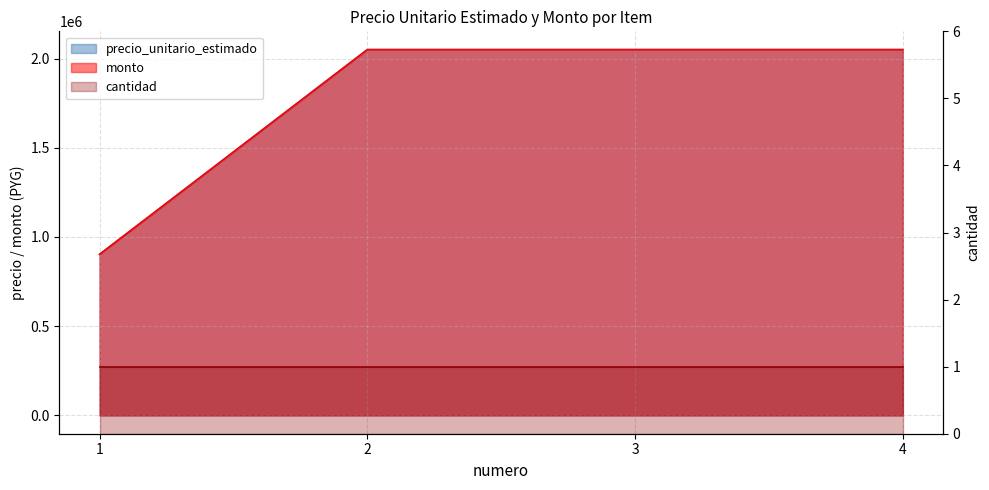

What is the minimum value for monto?

902839